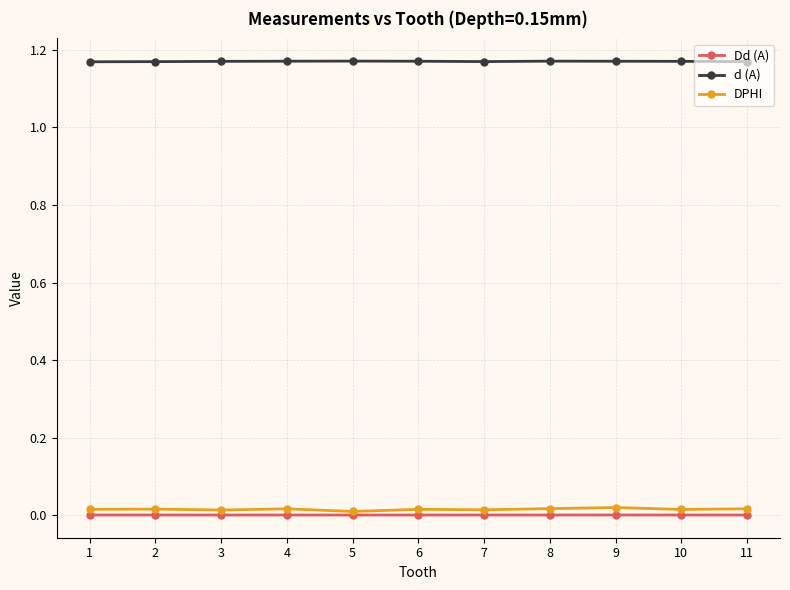

Is this an area chart (filled region under the line)?

No